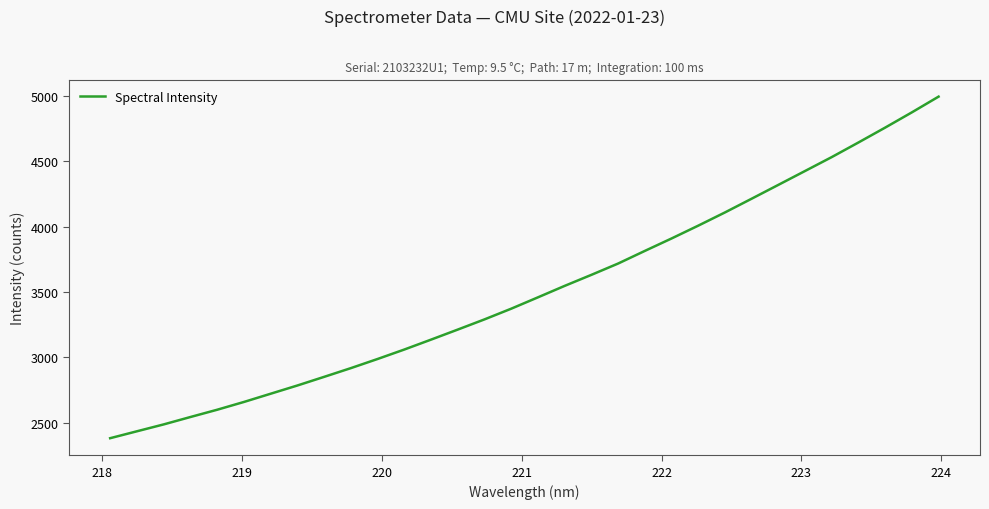

What is the greatest value displayed?

4994.1